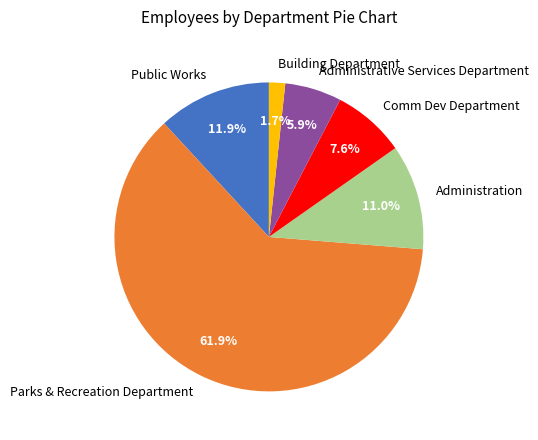

True or false: Administration accounts for 25% of the total.

False